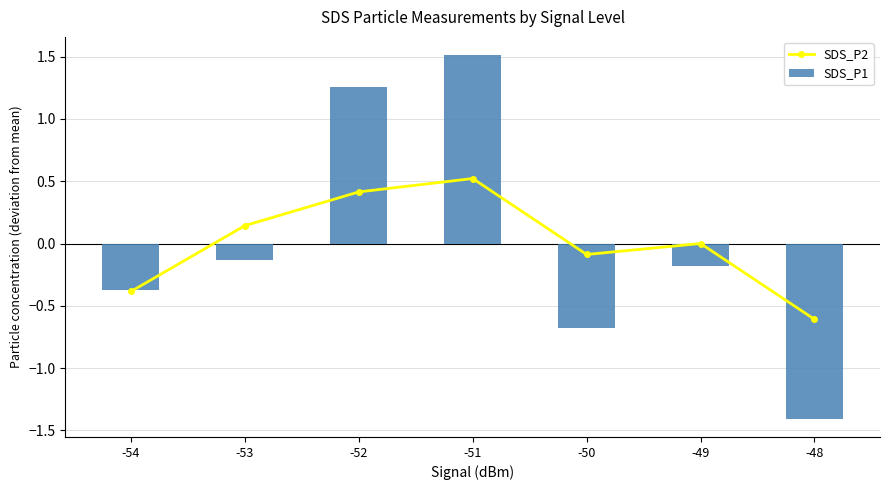

How many data points does each series have?

7